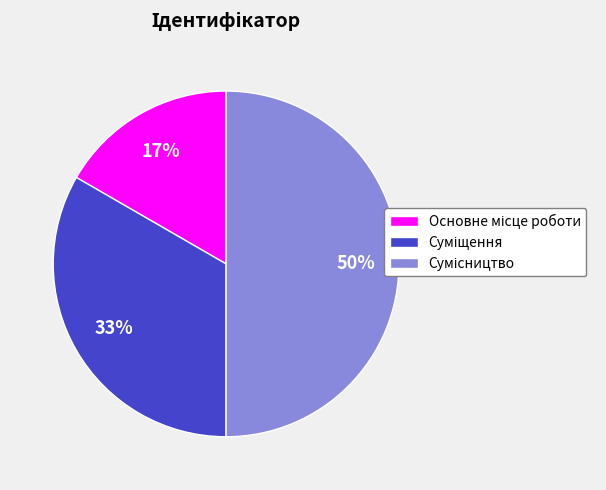

Count the number of slices in the pie.

3